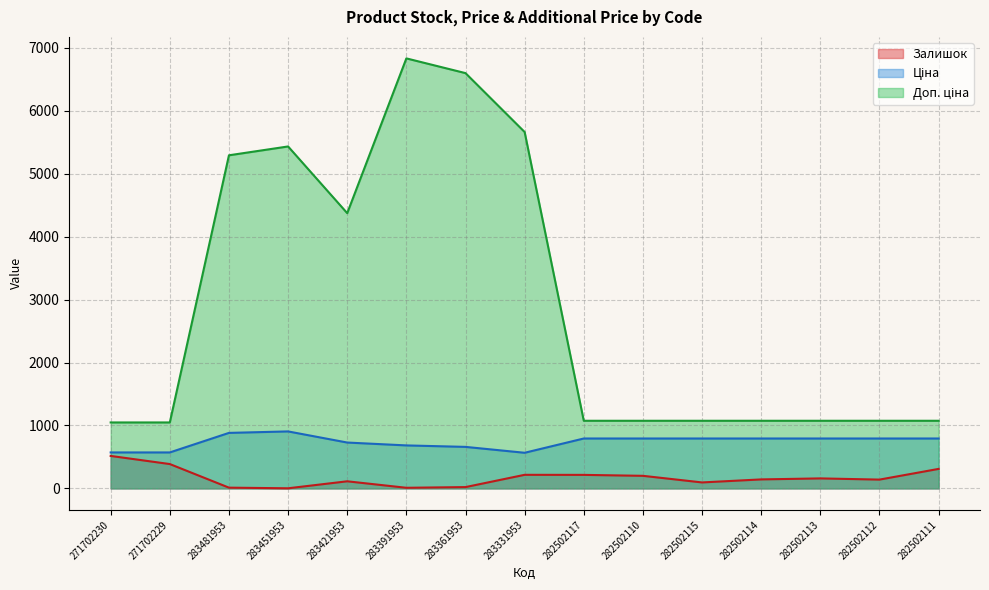

True or false: Доп. ціна has a value of 1048.0 at 271702229.

True